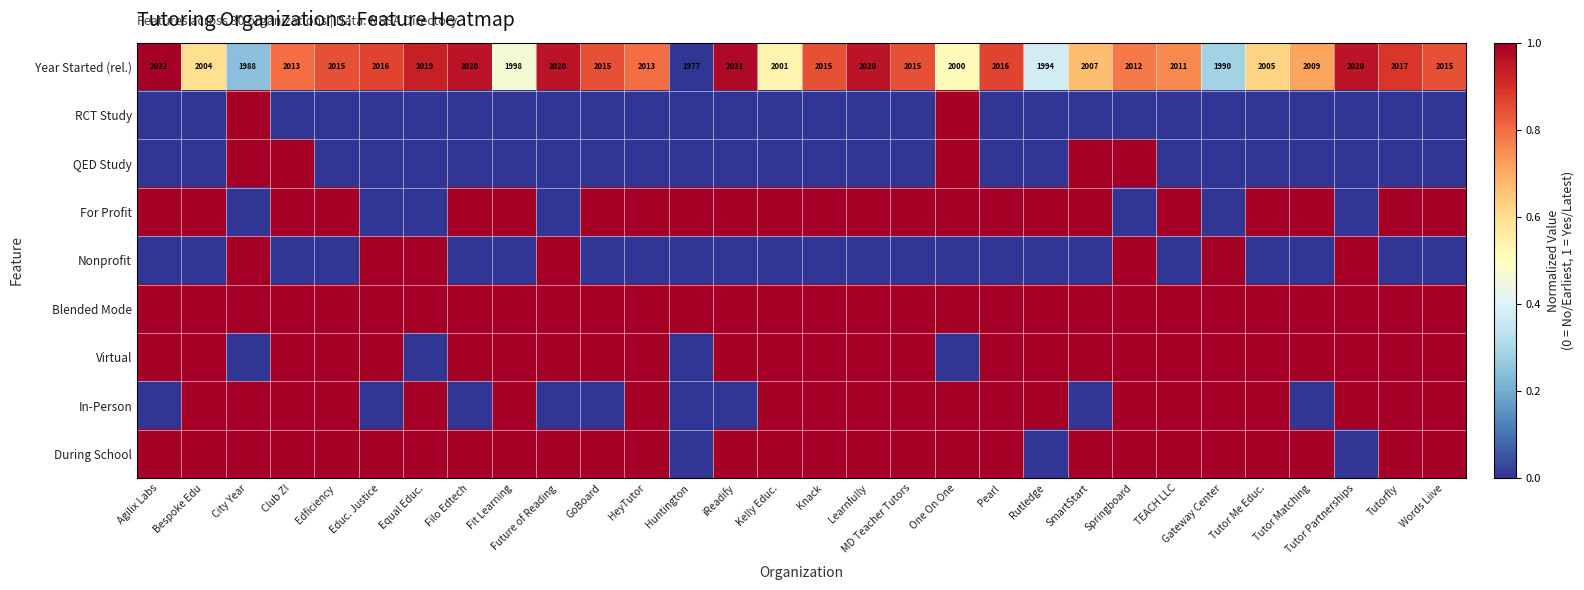

At which label does Year Started (rel.) reach its peak?

Agilix Labs